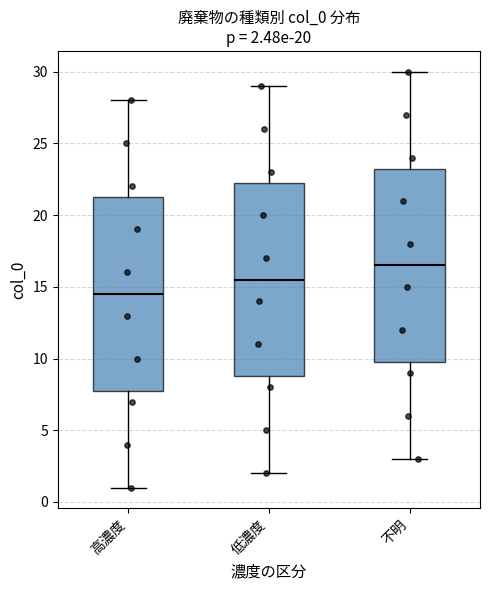

Which box has the lowest median line?

高濃度